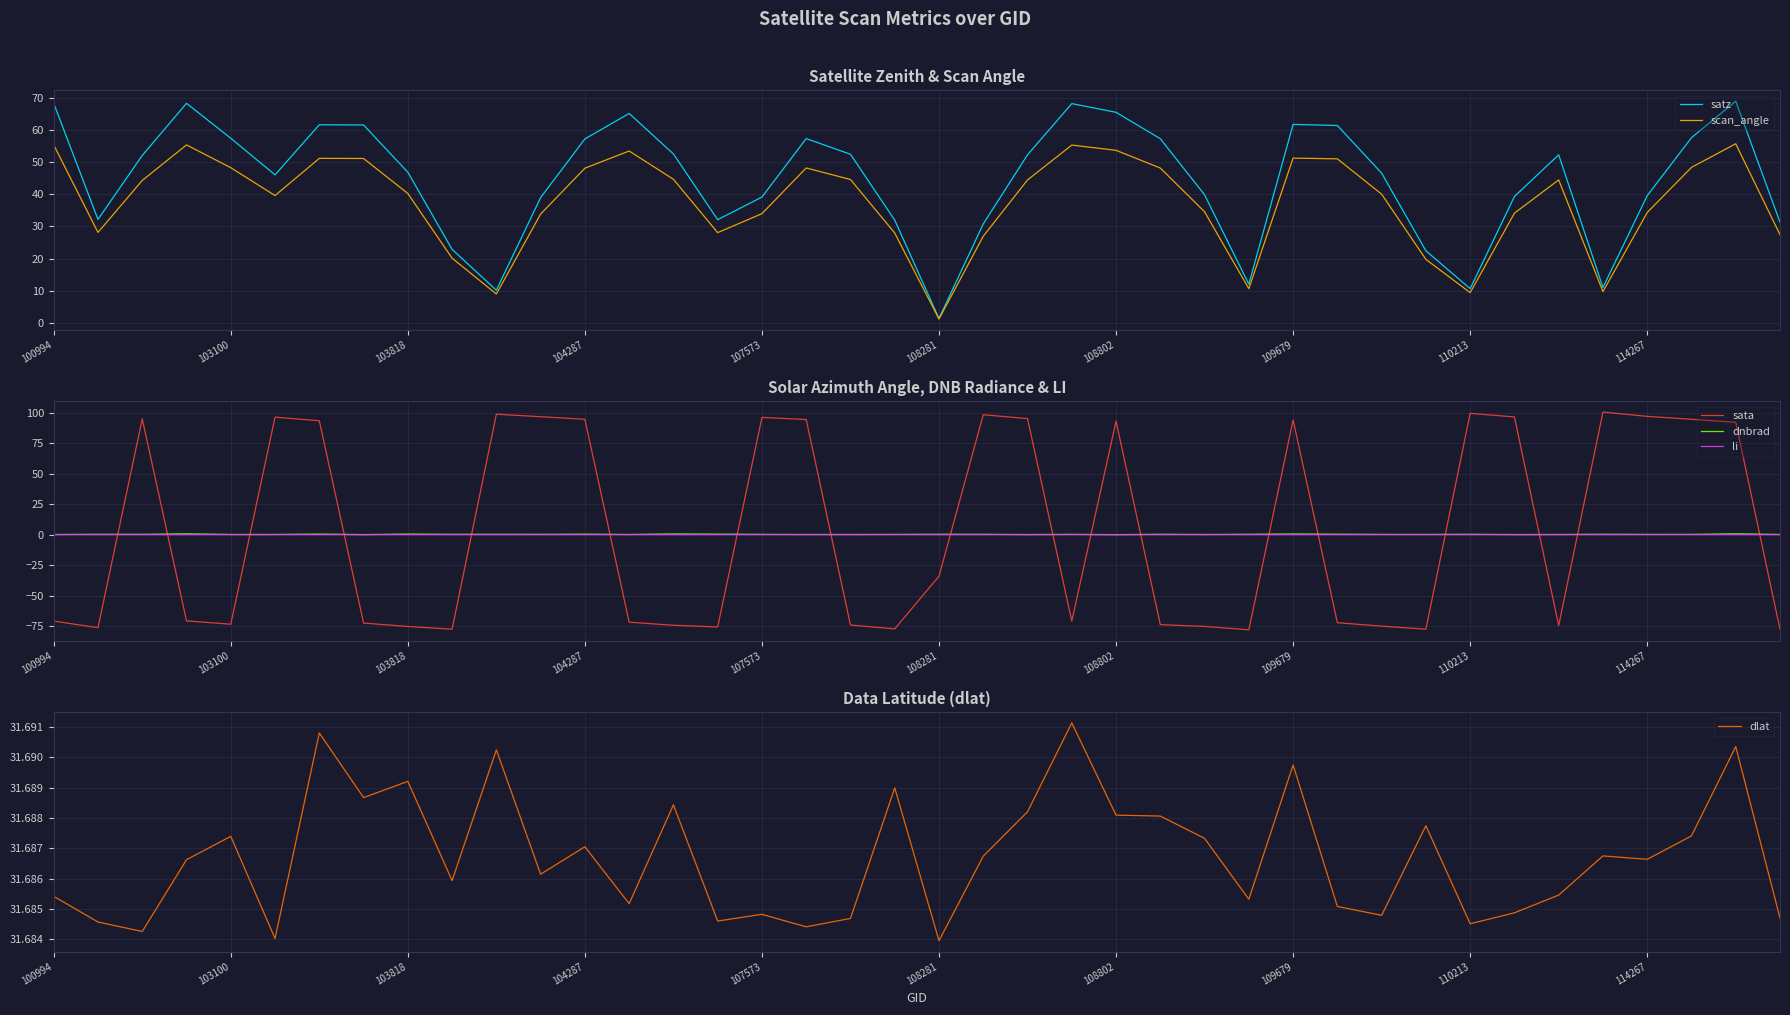

List the series in order of their peak value, lowest first.

li, dnbrad, dlat, scan_angle, satz, sata